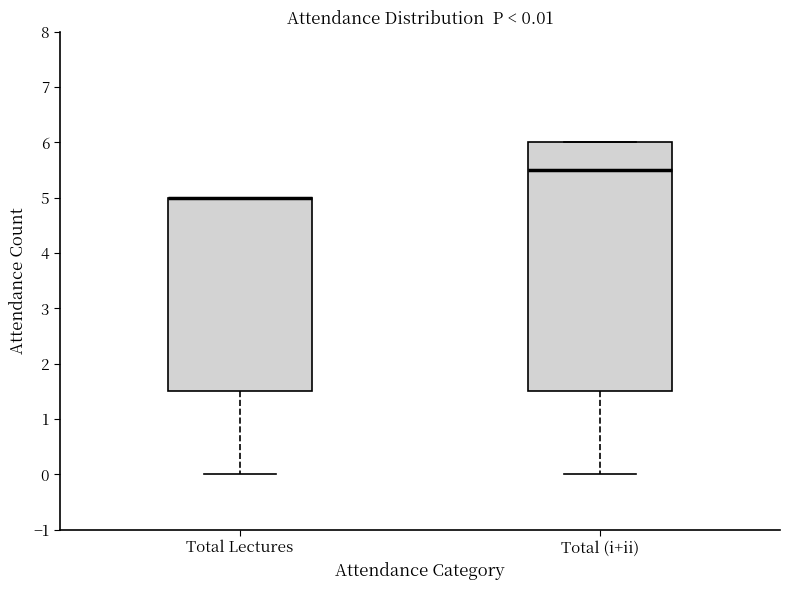

Which box is the tallest, from its lower edge to its upper edge?

Total (i+ii)